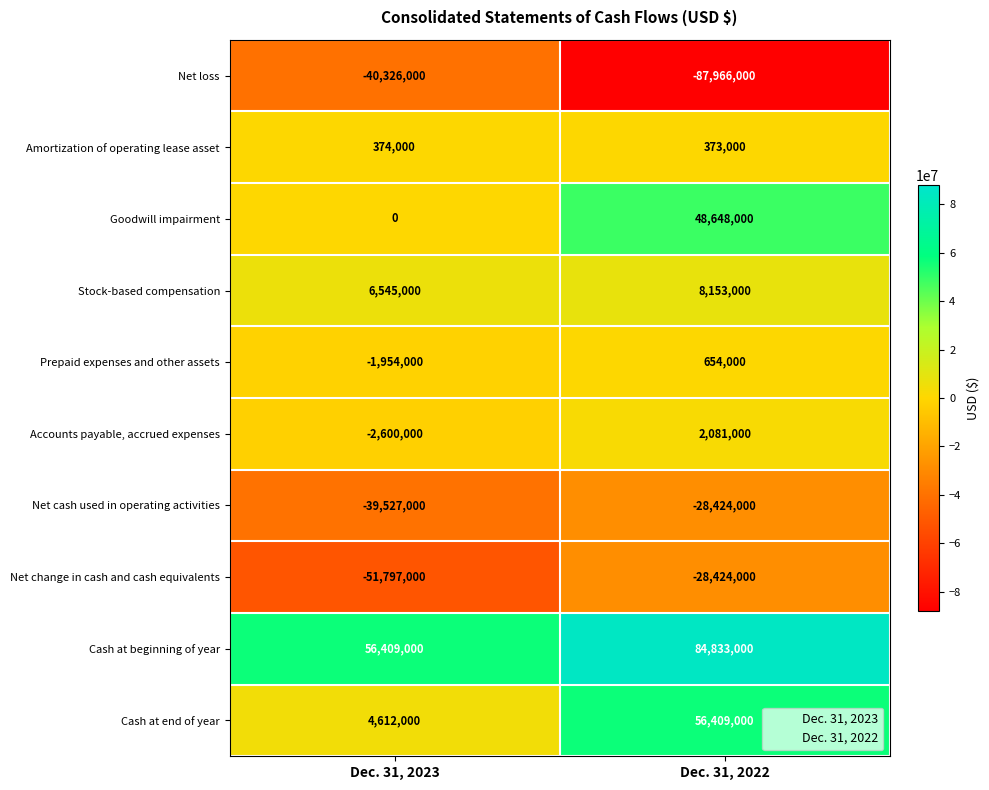

Rank the series at Dec. 31, 2023 from lowest to highest value.

Net change in cash and cash equivalents, Net loss, Net cash used in operating activities, Accounts payable, accrued expenses, Prepaid expenses and other assets, Goodwill impairment, Amortization of operating lease asset, Cash at end of year, Stock-based compensation, Cash at beginning of year